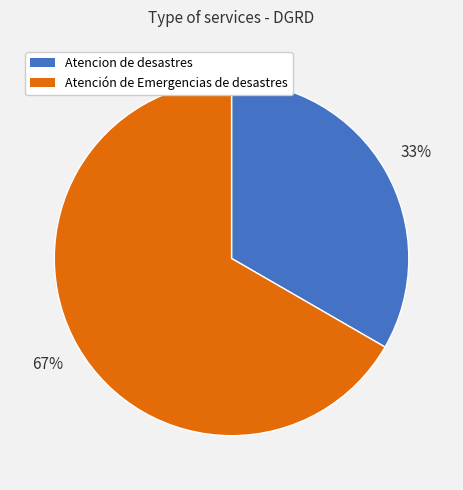

Does any single category account for the majority?

Yes